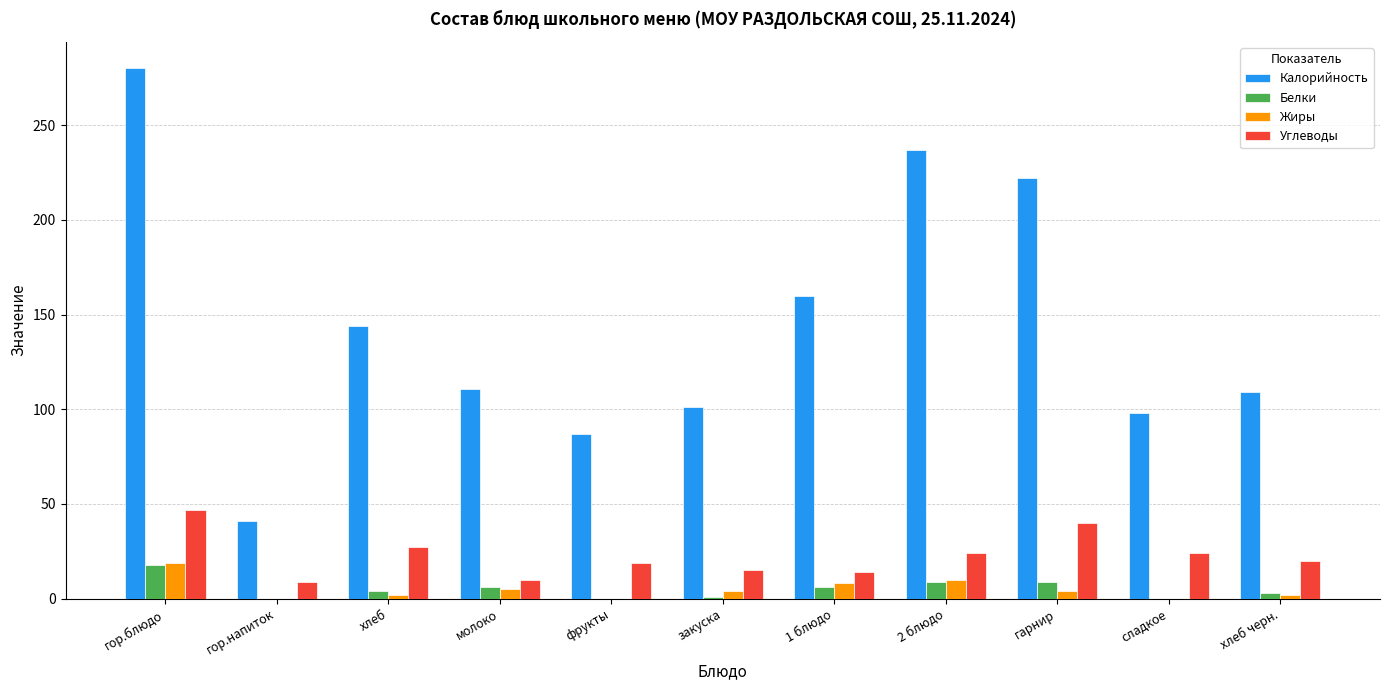

Is the value of Белки at 1 блюдо greater than the value of Калорийность at 2 блюдо?

No